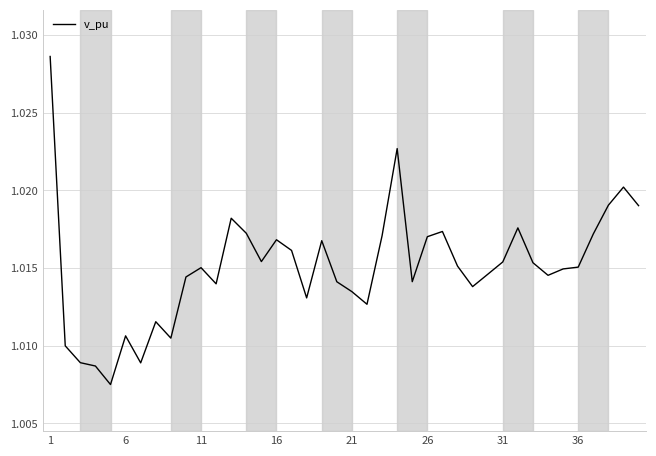

What is the sum of all values?

40.6